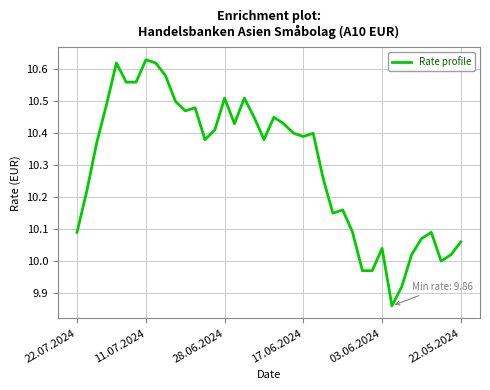

What is the difference between the maximum and minimum values?

0.8